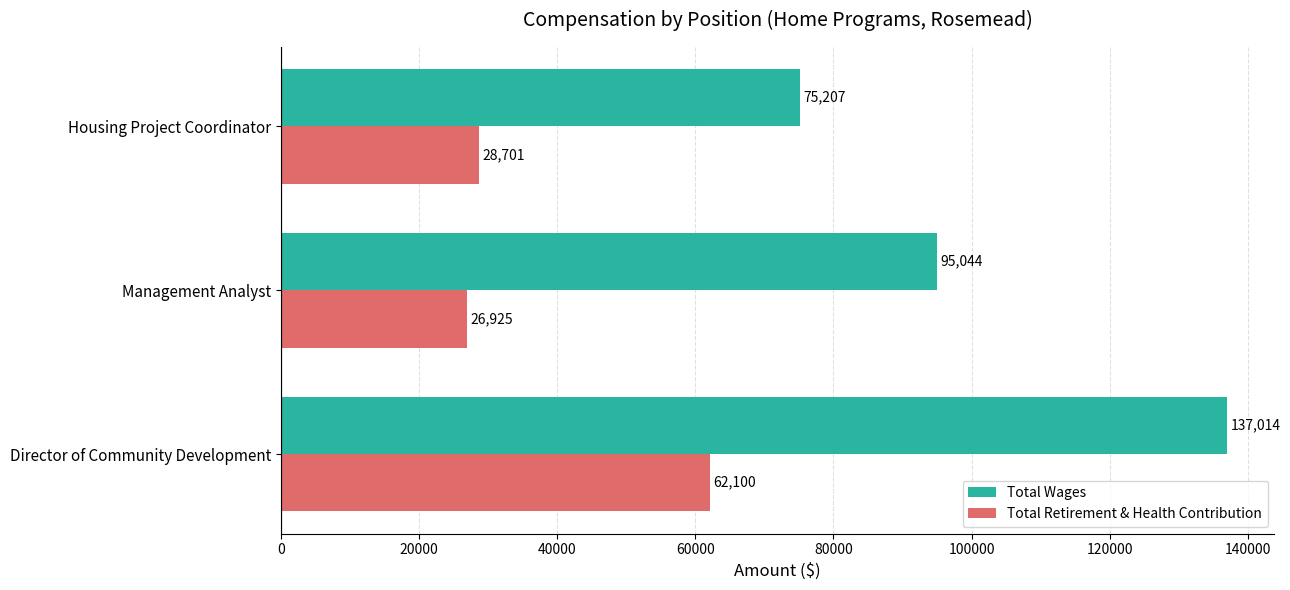

What is the average value of the Total Wages series?

102422